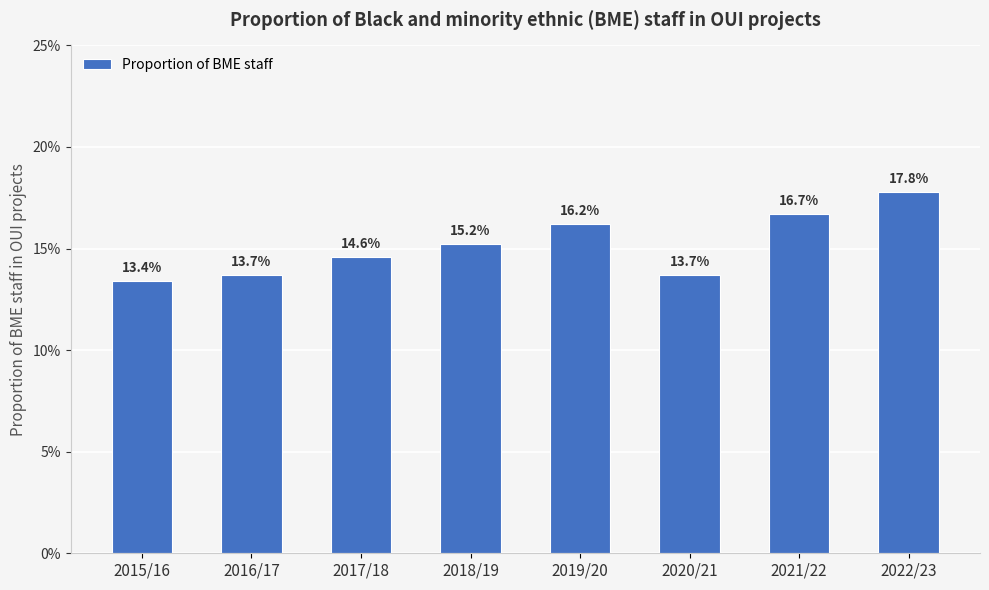

Does the chart contain any negative values?

No